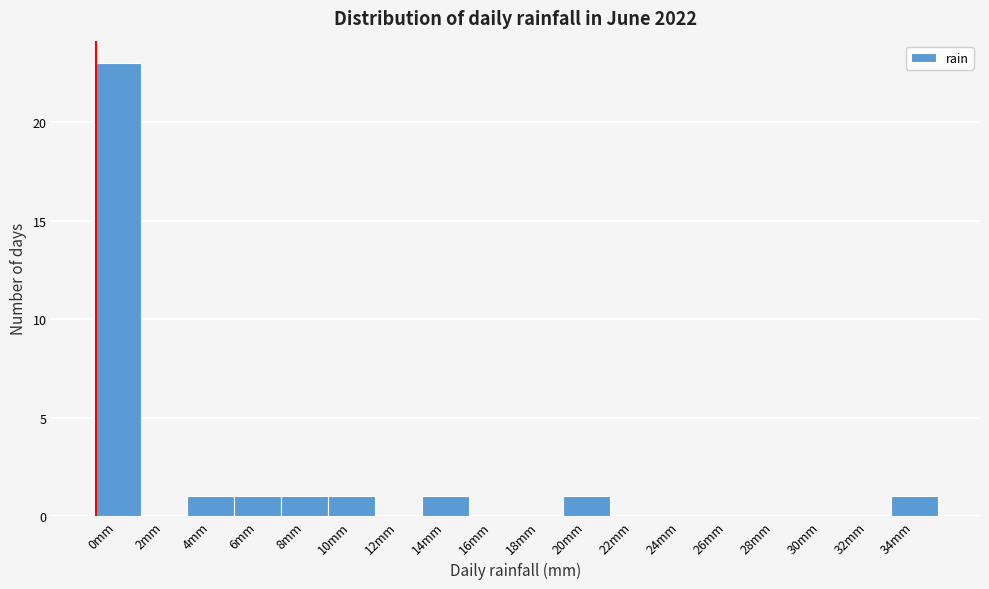

Reading right to left, list all the values displayed in this chart.

34mm=1	32mm=0	30mm=0	28mm=0	26mm=0	24mm=0	22mm=0	20mm=1	18mm=0	16mm=0	14mm=1	12mm=0	10mm=1	8mm=1	6mm=1	4mm=1	2mm=0	0mm=23